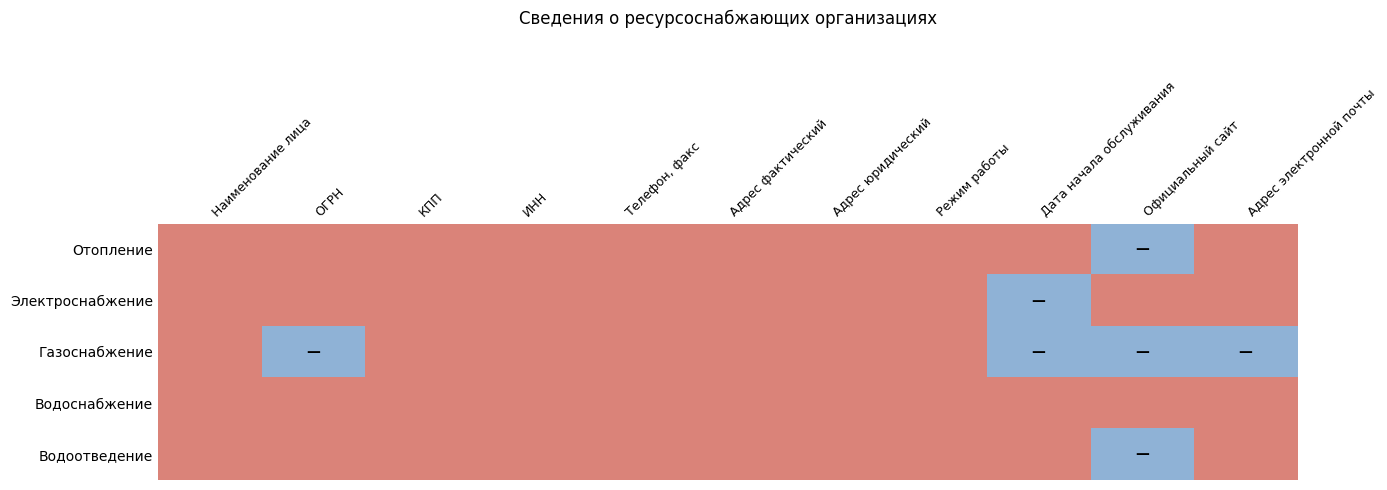

Which category has the highest value across all series?

Наименование лица